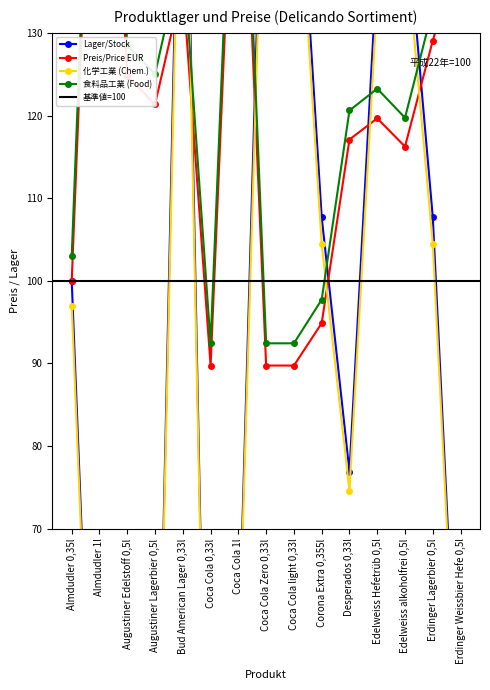

Read the Lager/Stock value at Almdudler 1l.

15.4